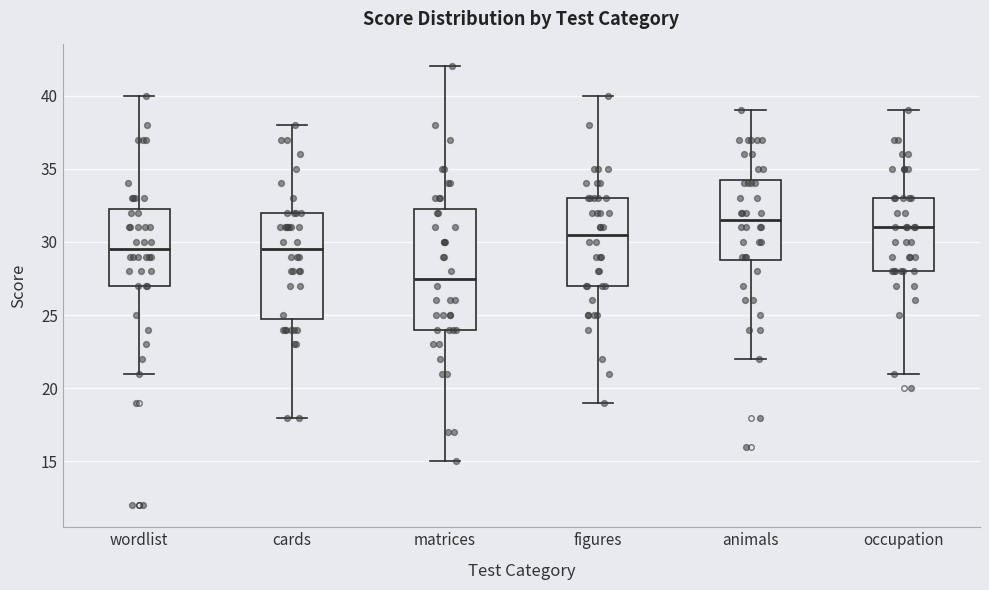

Reading left to right, read every box against the y-axis: the position of its median line, the range the box covers, and the ends of its whiskers. The values are not printed on the chart, so give them approximately, as read against the axis.

wordlist: median 29.5, box 27.0 to 32.5, whiskers 21.0 to 40.0
cards: median 29.5, box 25.0 to 32.0, whiskers 18.0 to 38.0
matrices: median 27.5, box 24.0 to 32.5, whiskers 15.0 to 42.0
figures: median 30.5, box 27.0 to 33.0, whiskers 19.0 to 40.0
animals: median 31.5, box 29.0 to 34.5, whiskers 22.0 to 39.0
occupation: median 31.0, box 28.0 to 33.0, whiskers 21.0 to 39.0